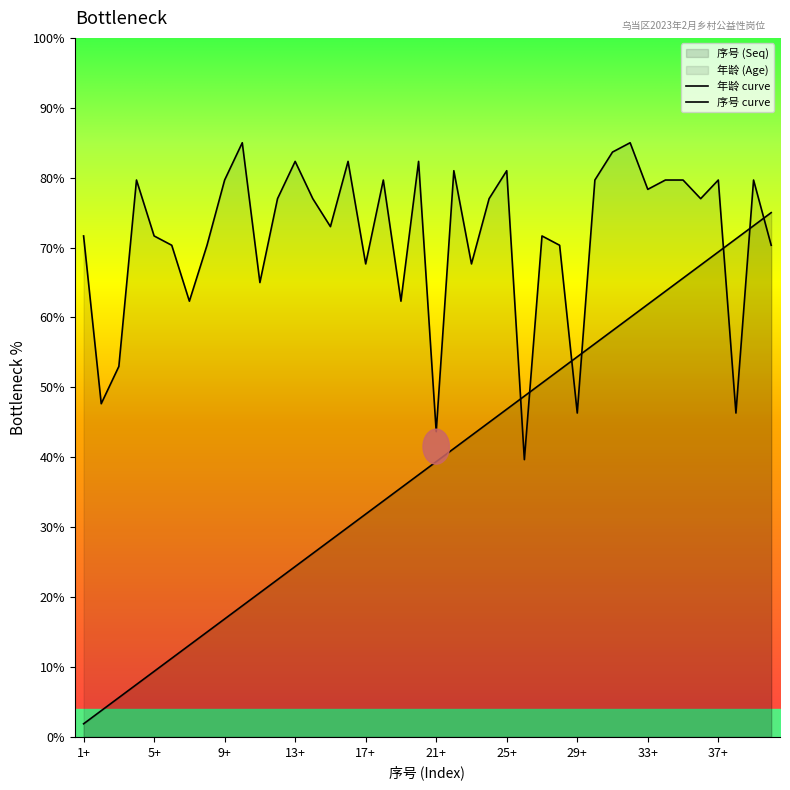

What is the value of the Age point at the 2nd from the left?

47.7